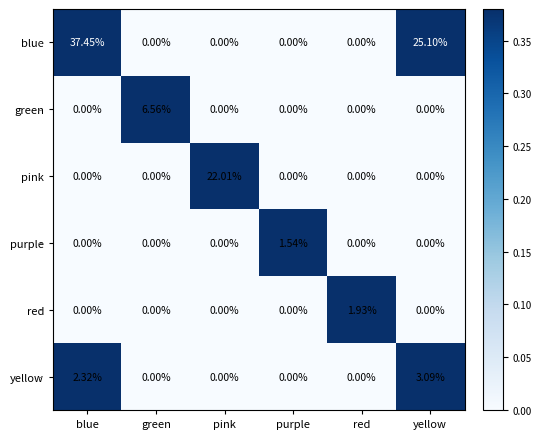

Which series has the largest total across all categories?

blue